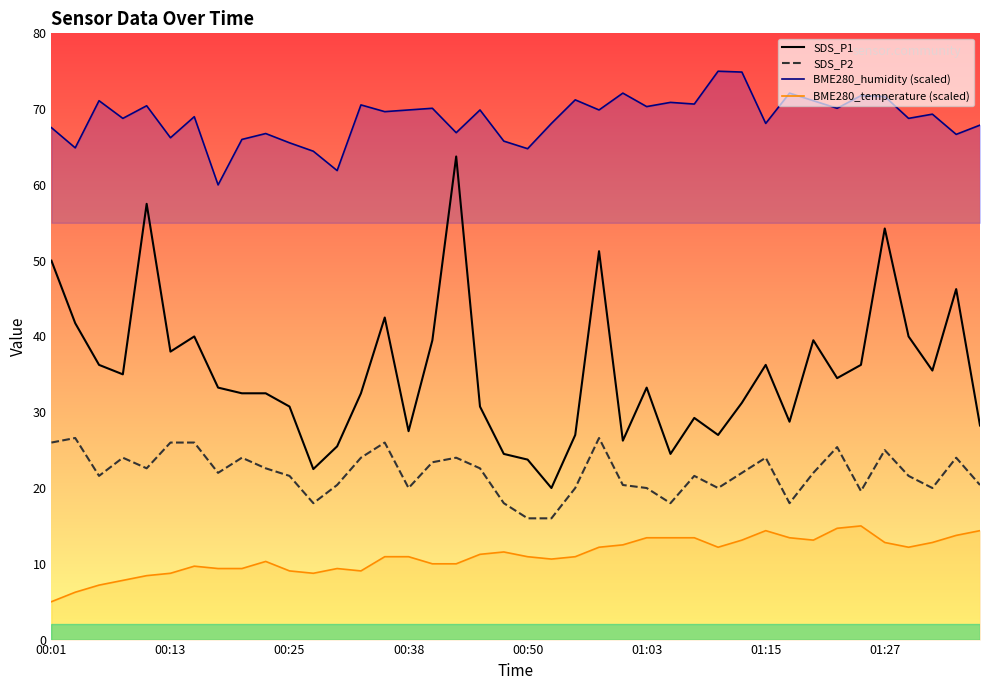

The value of SDS_P2 at 24 is 34.1. True or false?

False